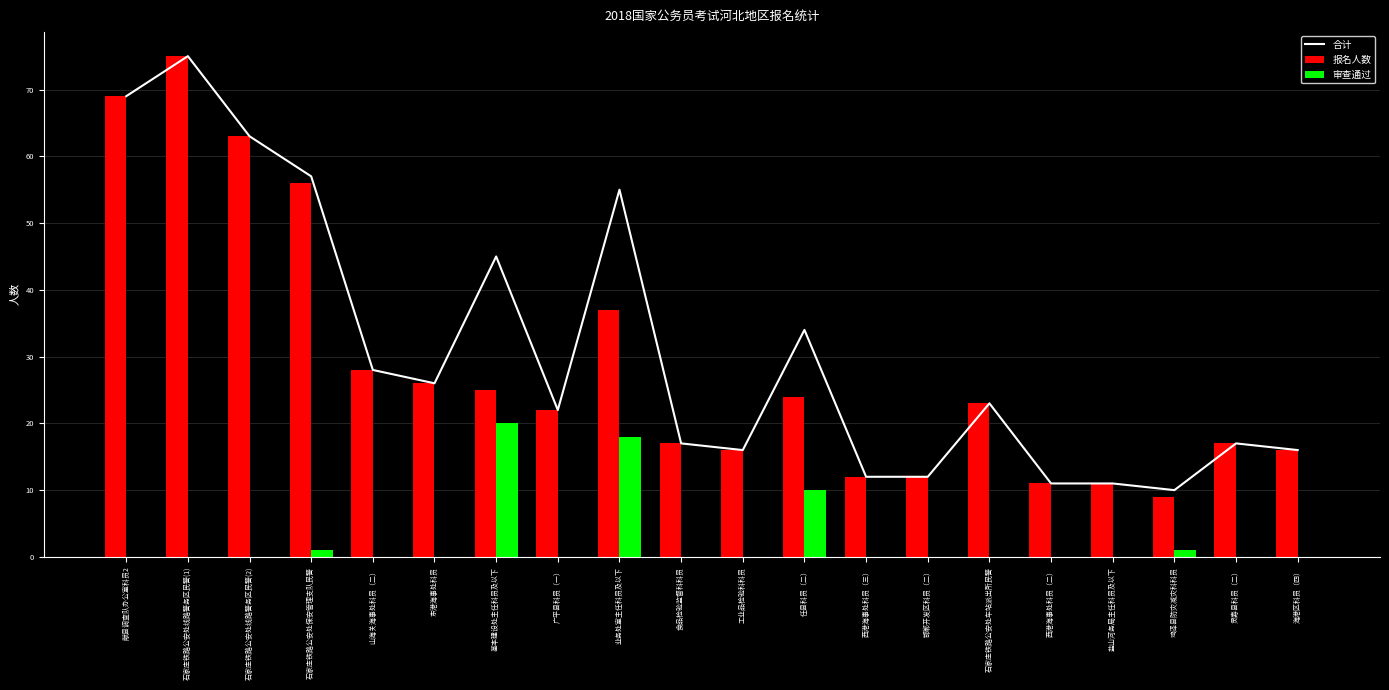

How many data points does each series have?

20